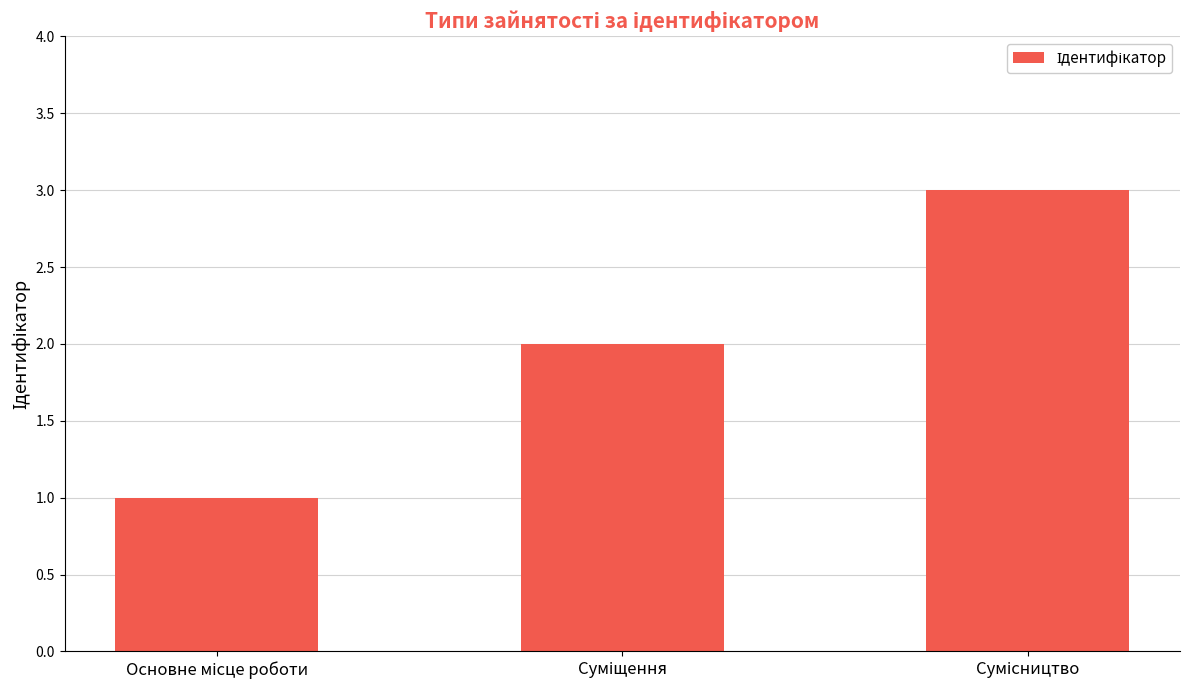

What is the smallest value displayed?

1